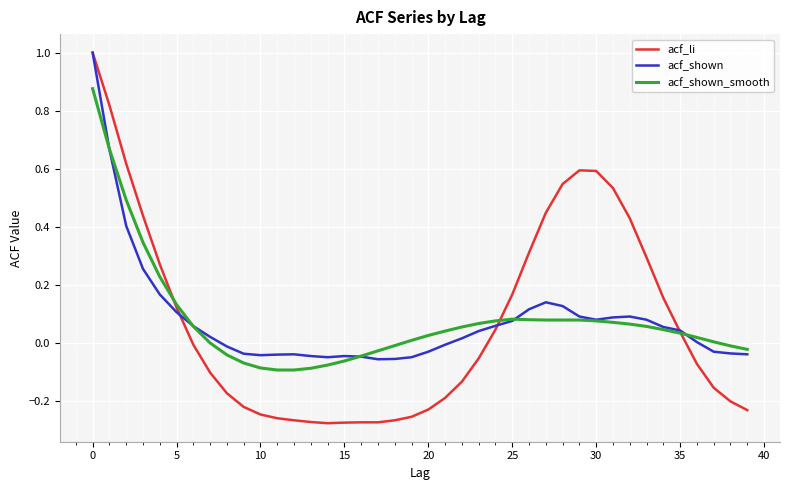

How many lines are shown in the chart?

3